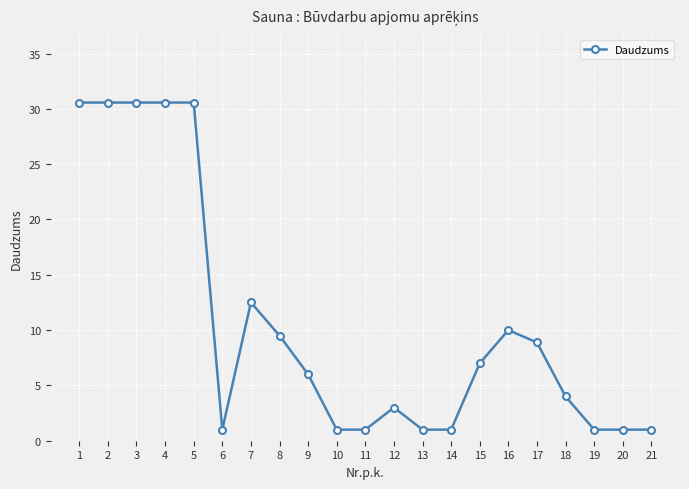

What is the value of the 3rd point from the left?

30.6